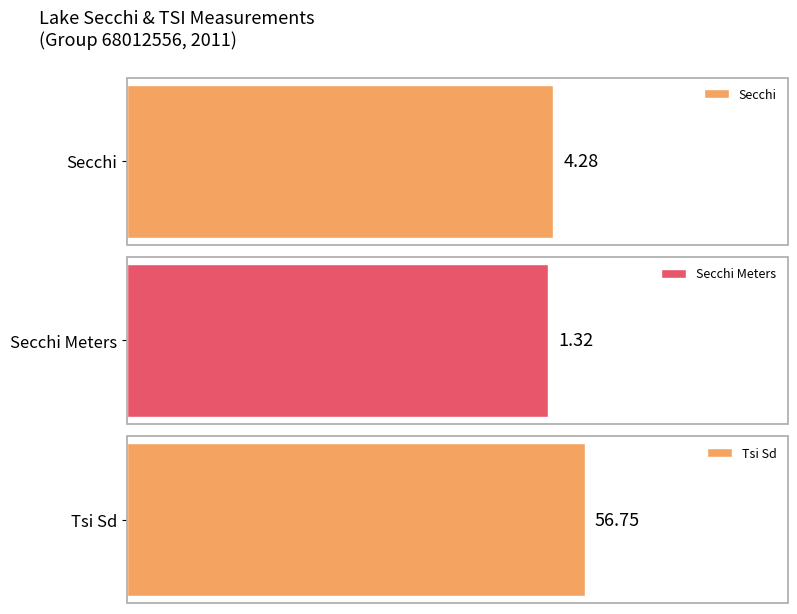

Which series has the largest total across all categories?

Tsi Sd